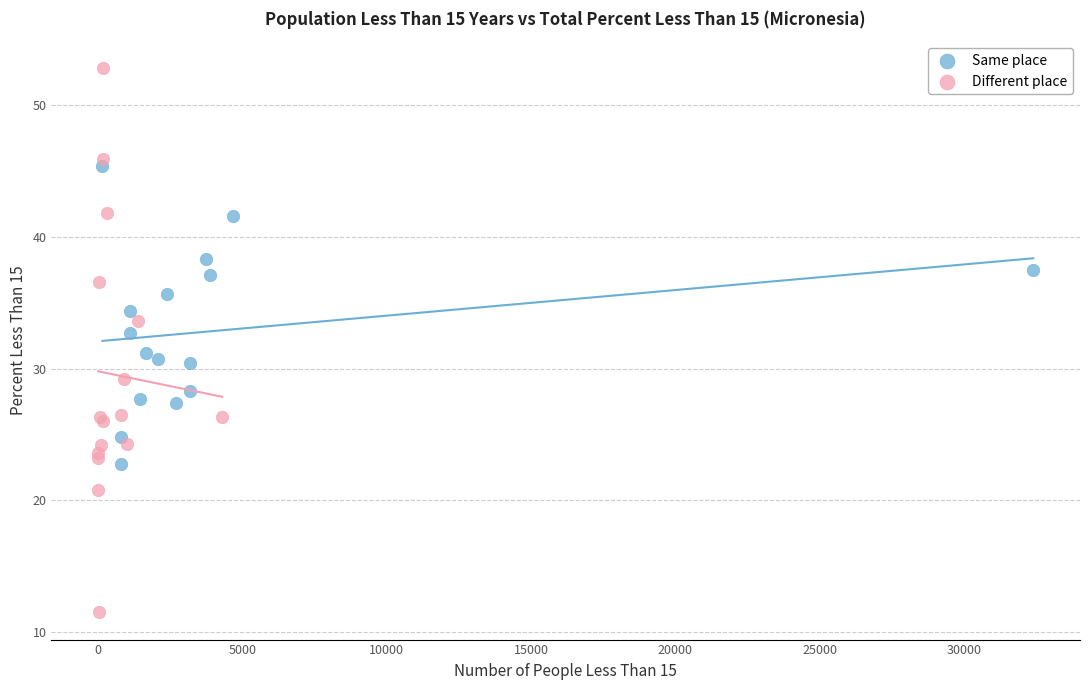

Which series has the widest spread of Y values?

Different place